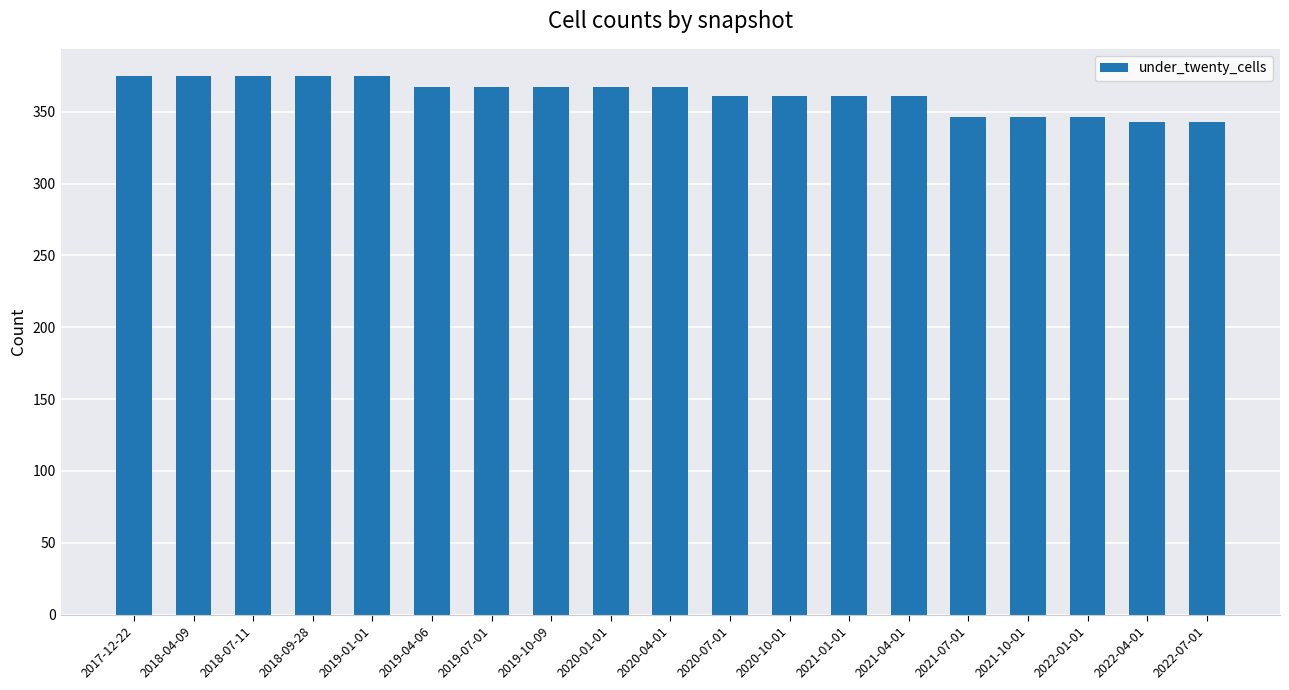

What is the change in value from 2018-04-09 to 2019-10-09?

-8